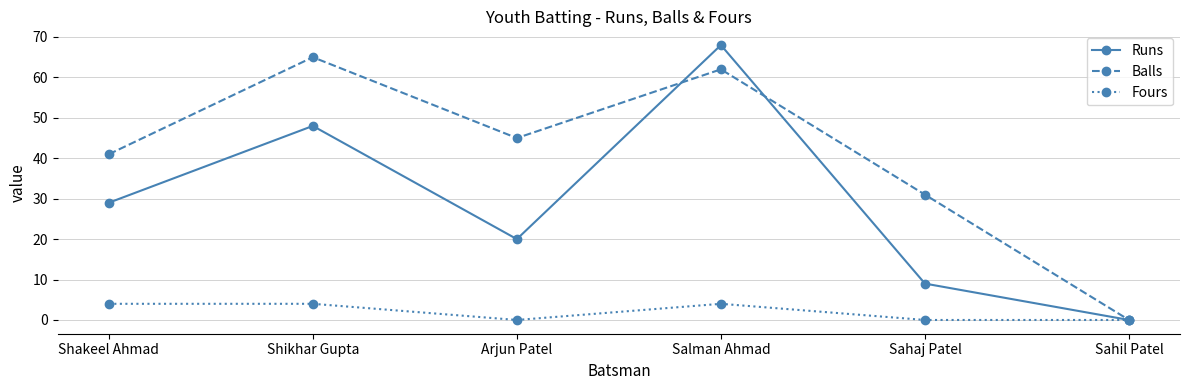

How many lines are shown in the chart?

3